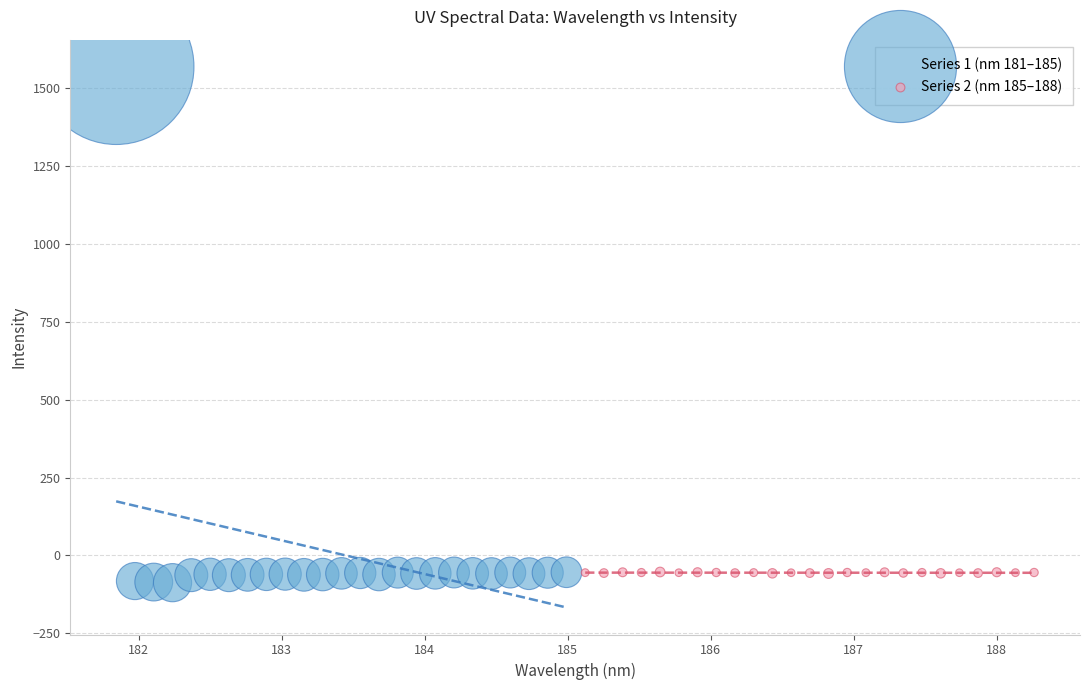

Which series has the largest Y range (max minus min)?

Series 1 (nm 181–185)